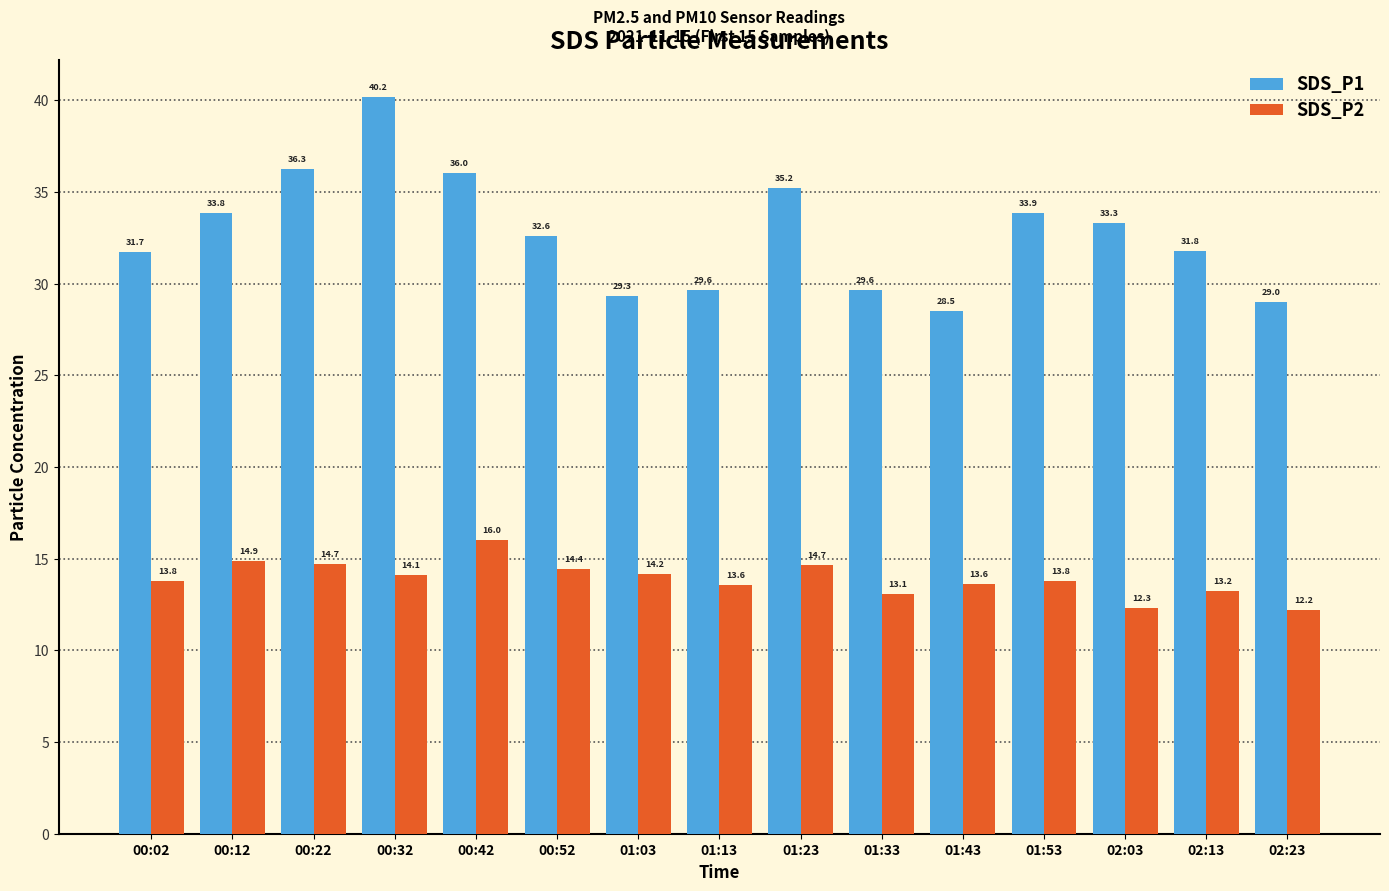

At which category is the sum across all series the highest?

00:32